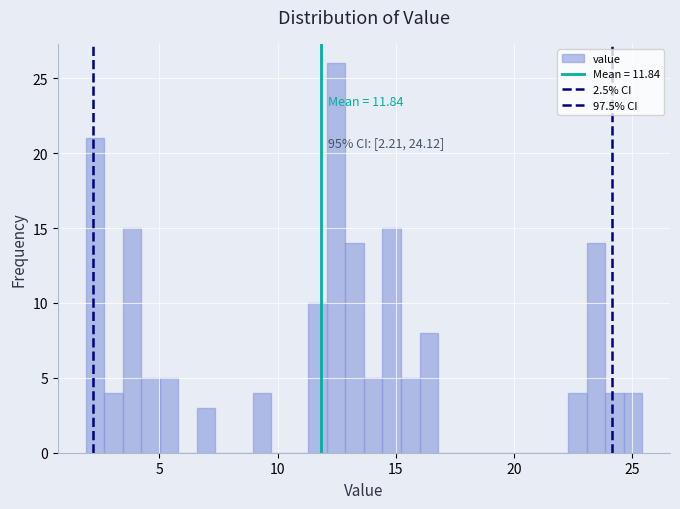

Around what value on the x-axis is the tallest bar? Give the approximate position of its centre, as read against the axis.

12.5